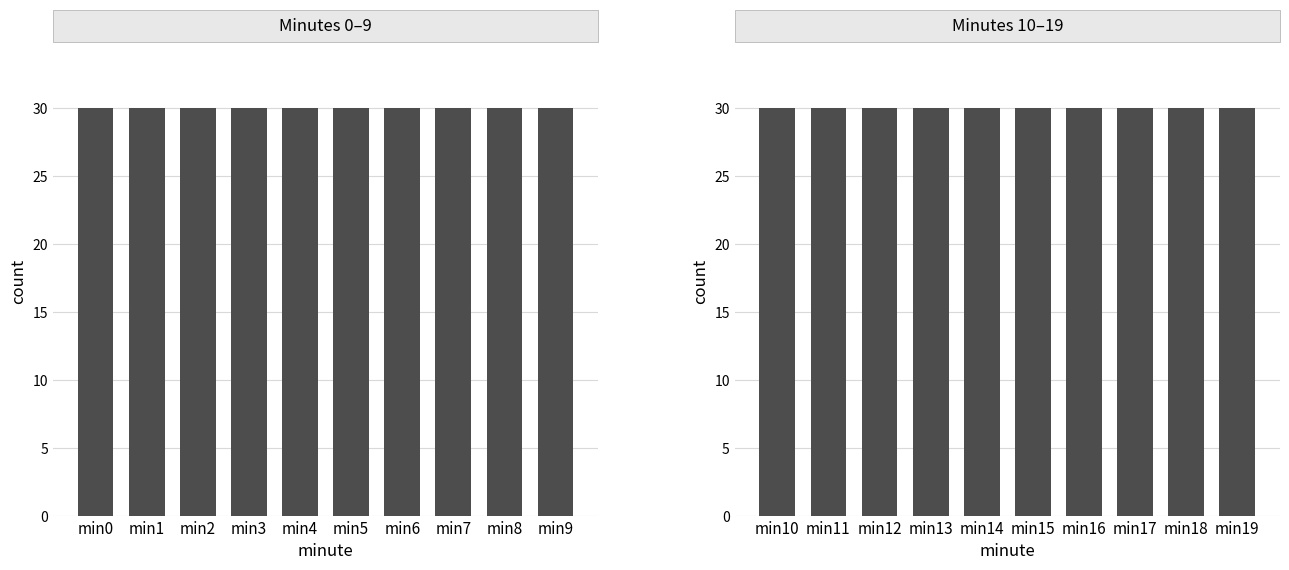

Which category has the lowest value across all series?

2